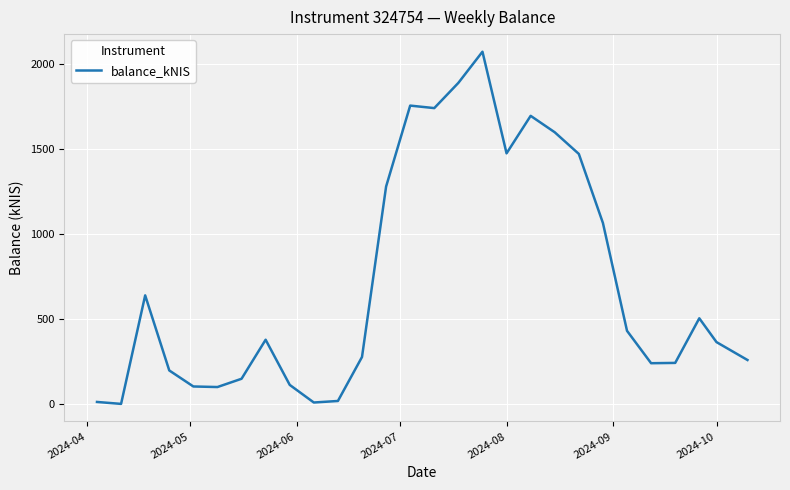

What is the difference between the maximum and minimum values?

2072.5